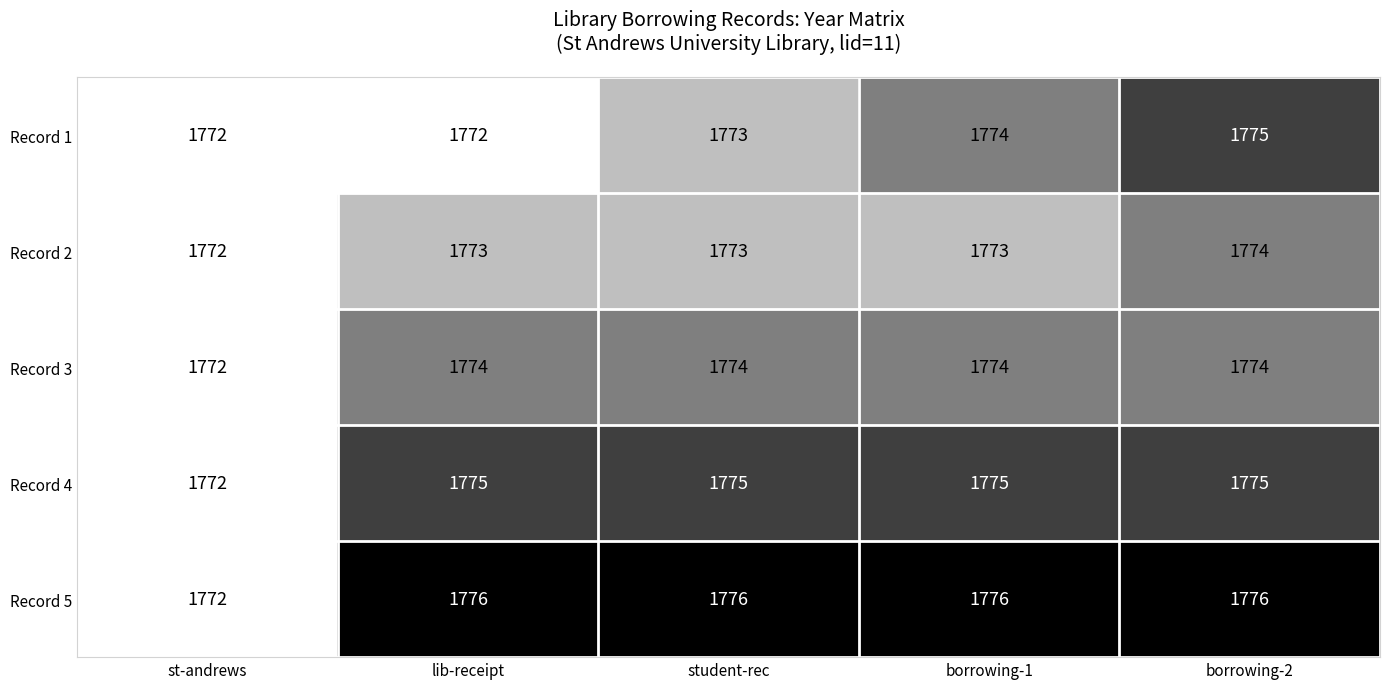

What is the average value of the Record 4 series?

1774